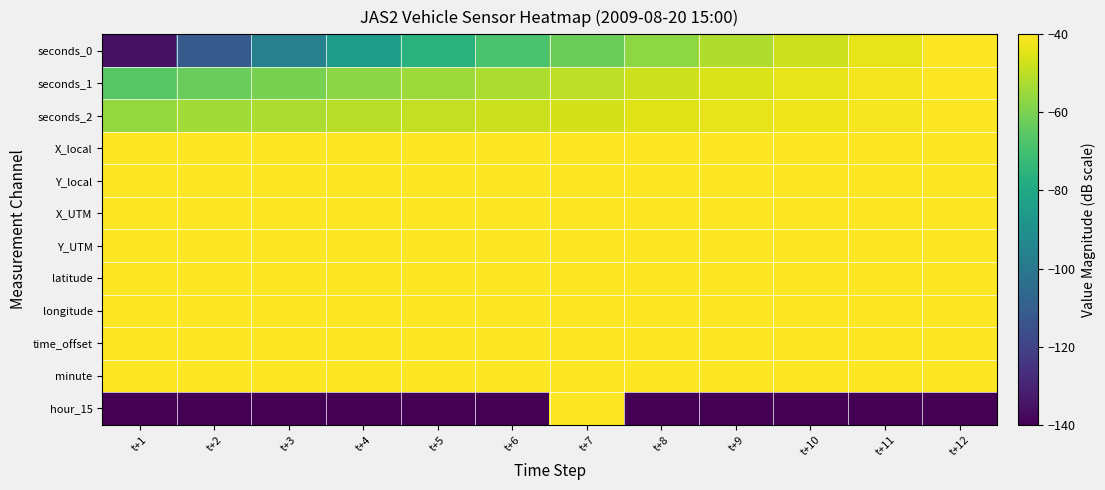

Reading left to right, what are all the values shown in this chart?

seconds_0: t+1=-135.5	t+2=-111.8	t+3=-96.5	t+4=-85.2	t+5=-76.2	t+6=-68.8	t+7=-62.5	t+8=-57.0	t+9=-52.1	t+10=-47.7	t+11=-43.7	t+12=-40.0
seconds_1: t+1=-66.1	t+2=-62.9	t+3=-60.0	t+4=-57.3	t+5=-54.7	t+6=-52.3	t+7=-50.0	t+8=-47.8	t+9=-45.7	t+10=-43.7	t+11=-41.8	t+12=-40.0
seconds_2: t+1=-55.6	t+2=-54.0	t+3=-52.3	t+4=-50.8	t+5=-49.3	t+6=-47.8	t+7=-46.4	t+8=-45.1	t+9=-43.7	t+10=-42.5	t+11=-41.2	t+12=-40.0
X_local: t+1=-40.0	t+2=-40.0	t+3=-40.0	t+4=-40.0	t+5=-40.0	t+6=-40.0	t+7=-40.0	t+8=-40.0	t+9=-40.0	t+10=-40.0	t+11=-40.0	t+12=-40.0
Y_local: t+1=-40.0	t+2=-40.0	t+3=-40.0	t+4=-40.0	t+5=-40.0	t+6=-40.0	t+7=-40.0	t+8=-40.0	t+9=-40.0	t+10=-40.0	t+11=-40.0	t+12=-40.0
X_UTM: t+1=-40.0	t+2=-40.0	t+3=-40.0	t+4=-40.0	t+5=-40.0	t+6=-40.0	t+7=-40.0	t+8=-40.0	t+9=-40.0	t+10=-40.0	t+11=-40.0	t+12=-40.0
Y_UTM: t+1=-40.0	t+2=-40.0	t+3=-40.0	t+4=-40.0	t+5=-40.0	t+6=-40.0	t+7=-40.0	t+8=-40.0	t+9=-40.0	t+10=-40.0	t+11=-40.0	t+12=-40.0
latitude: t+1=-40.0	t+2=-40.0	t+3=-40.0	t+4=-40.0	t+5=-40.0	t+6=-40.0	t+7=-40.0	t+8=-40.0	t+9=-40.0	t+10=-40.0	t+11=-40.0	t+12=-40.0
longitude: t+1=-40.0	t+2=-40.0	t+3=-40.0	t+4=-40.0	t+5=-40.0	t+6=-40.0	t+7=-40.0	t+8=-40.0	t+9=-40.0	t+10=-40.0	t+11=-40.0	t+12=-40.0
time_offset: t+1=-40.0	t+2=-40.0	t+3=-40.0	t+4=-40.0	t+5=-40.0	t+6=-40.0	t+7=-40.0	t+8=-40.0	t+9=-40.0	t+10=-40.0	t+11=-40.0	t+12=-40.0
minute: t+1=-40.0	t+2=-40.0	t+3=-40.0	t+4=-40.0	t+5=-40.0	t+6=-40.0	t+7=-40.0	t+8=-40.0	t+9=-40.0	t+10=-40.0	t+11=-40.0	t+12=-40.0
hour_15: t+1=-373.1	t+2=-261.0	t+3=-1949.7	t+4=-1949.7	t+5=-818.1	t+6=-725.1	t+7=-40.0	t+8=-832.1	t+9=-1949.7	t+10=-949.7	t+11=-859.4	t+12=-819.6